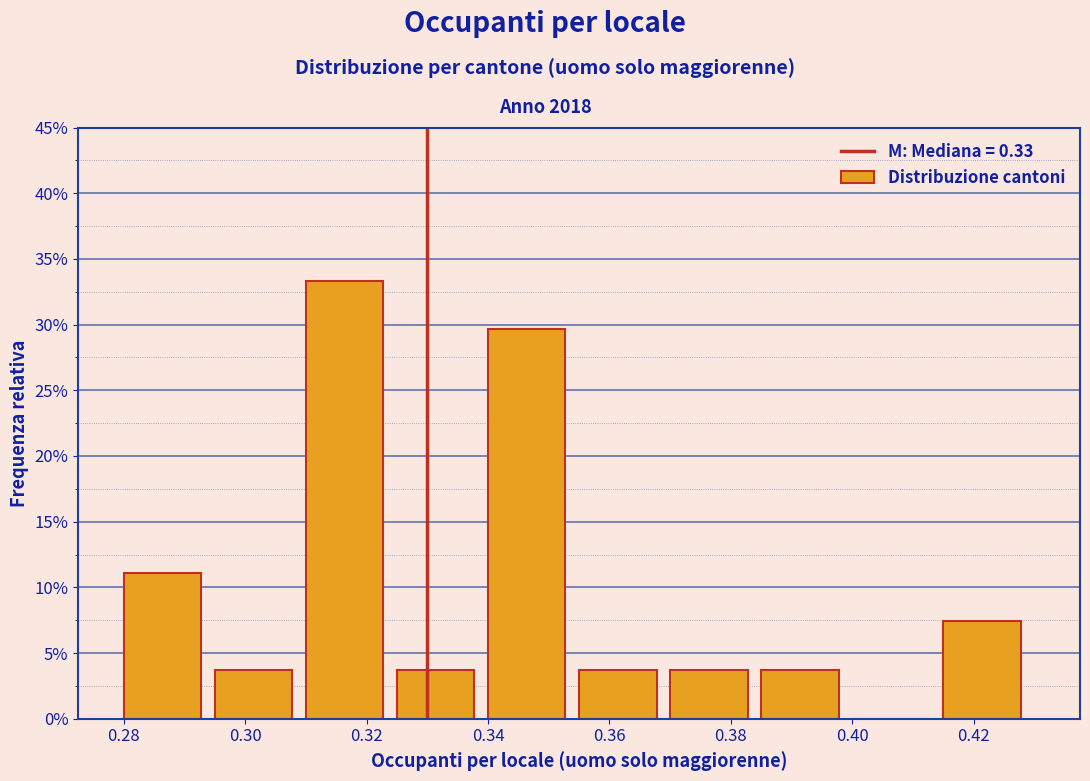

How tall is the bar that spans 0.355 to 0.370 on the x-axis? Neither the bar edges nor the heights are printed on the chart, so give them approximately, as read against the axes.

3.5